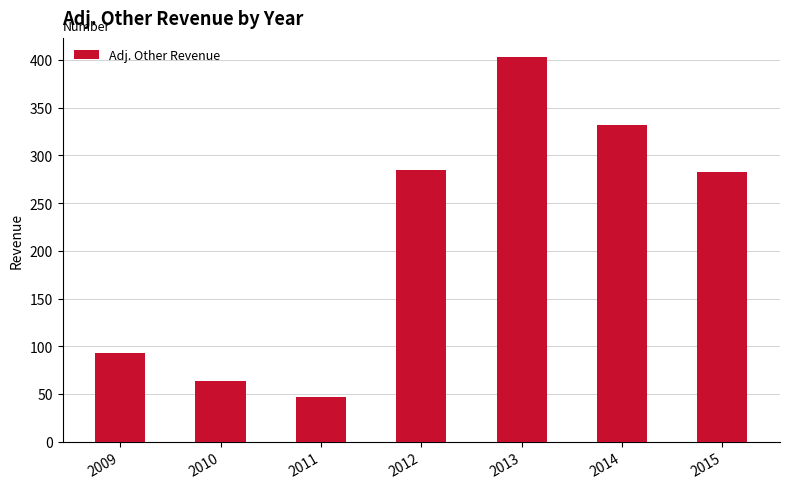

What is the difference between the maximum and minimum values?

356